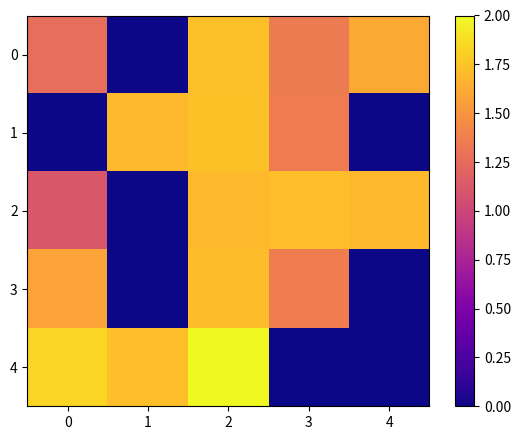

What is the spread (max minus min) of values at 4?

13.7